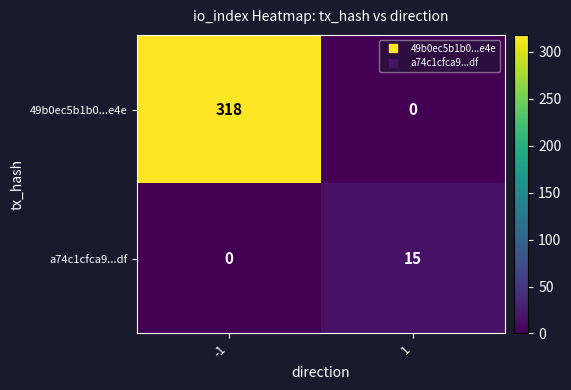

Between -1 and 1, which series saw the biggest shift?

49b0ec5b1b0...e4e